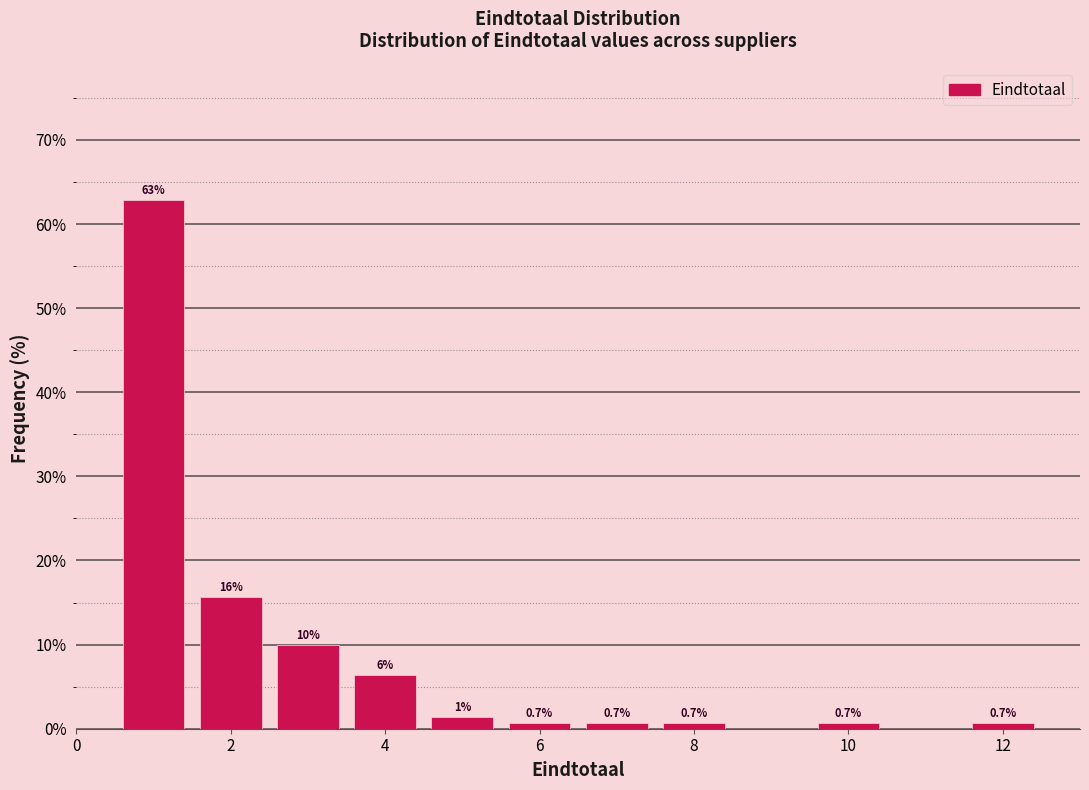

Which range on the x-axis has the tallest bar?

0.5 to 1.5